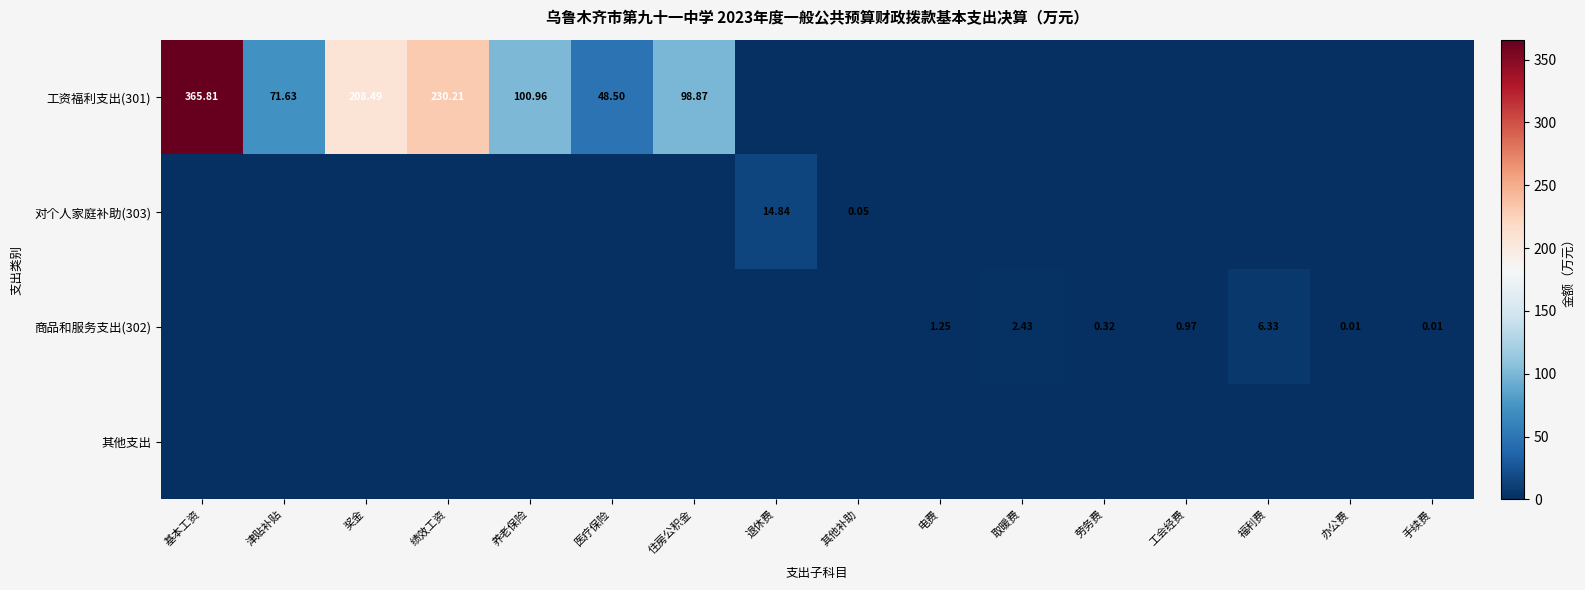

The value of 商品和服务支出(302) at 办公费 is 0.0. True or false?

False